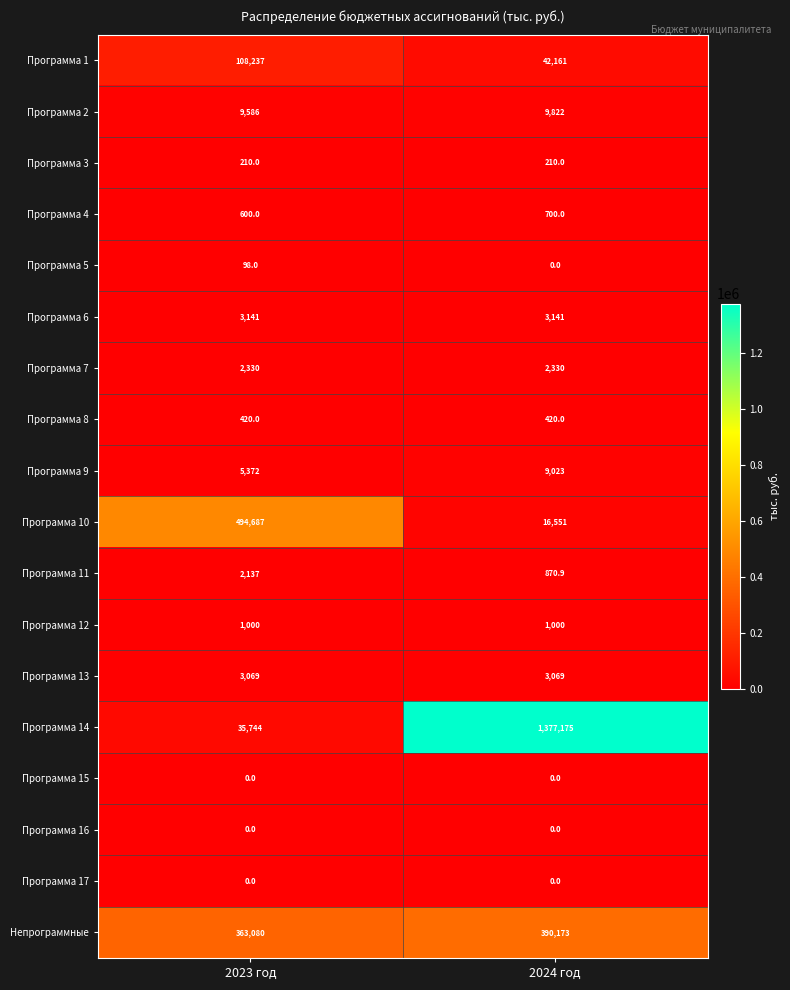

Which series changed the most between 2023 год and 2024 год?

Программа 14